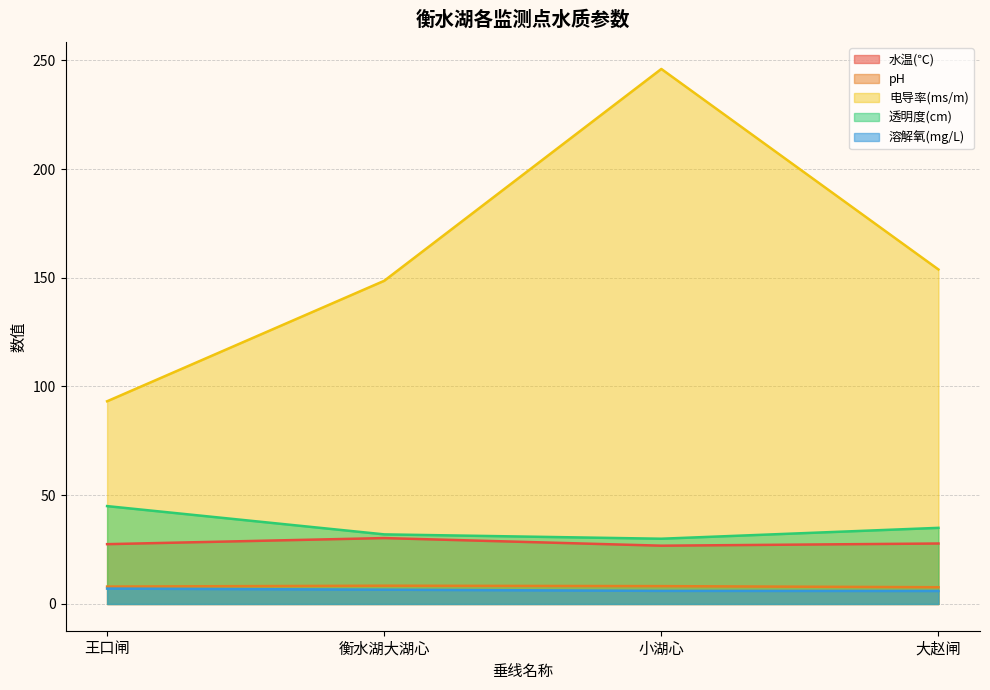

How many categories are shown in the chart?

4